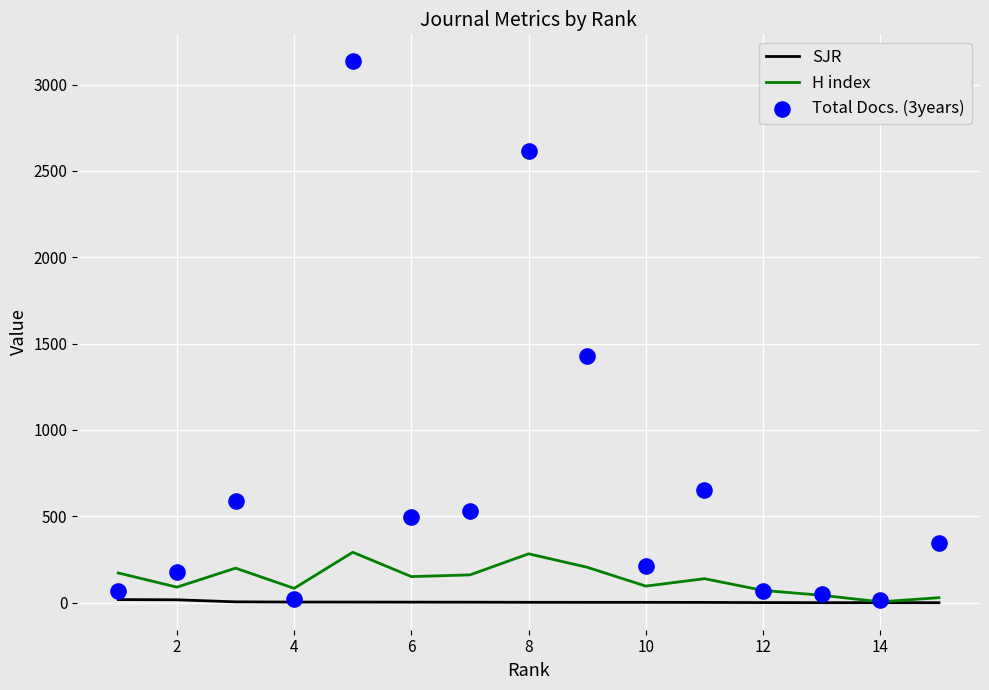

Which series has the largest total across all categories?

Total Docs. (3years)